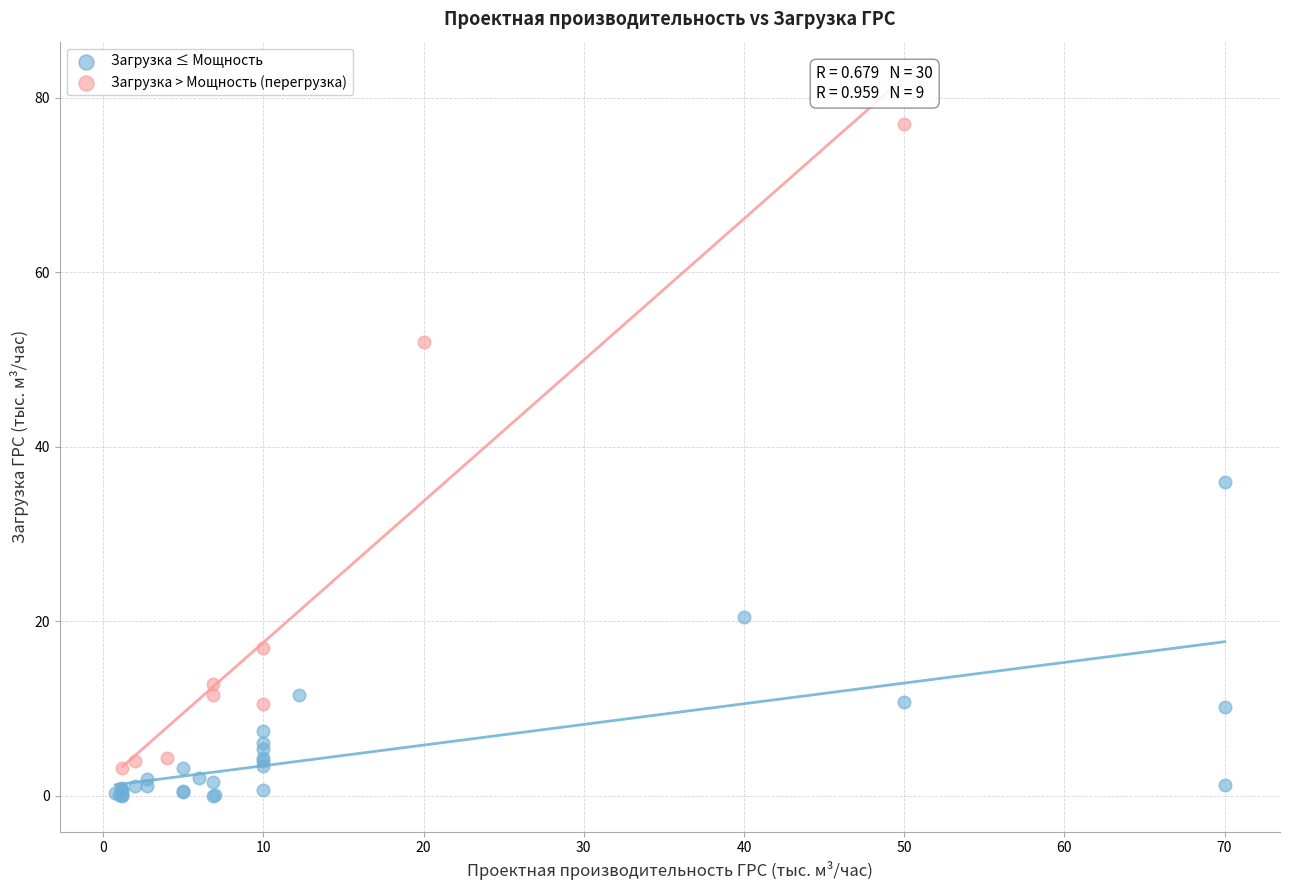

Which series has the widest spread of Y values?

Загрузка > Мощность (перегрузка)